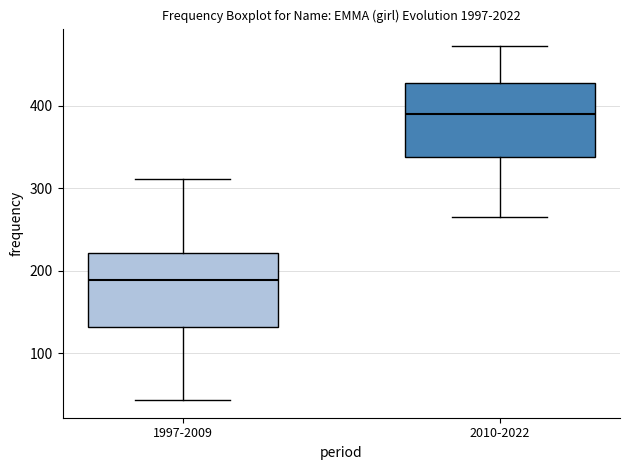

Reading left to right, transcribe this box plot: for each box, give where its median line is, the range the box spans, and where its two whiskers end, as read against the y-axis. The values are not printed on the chart, so give them approximately, as read against the axis.

1997-2009: median 190, box 130 to 220, whiskers 40 to 310
2010-2022: median 390, box 340 to 430, whiskers 270 to 470